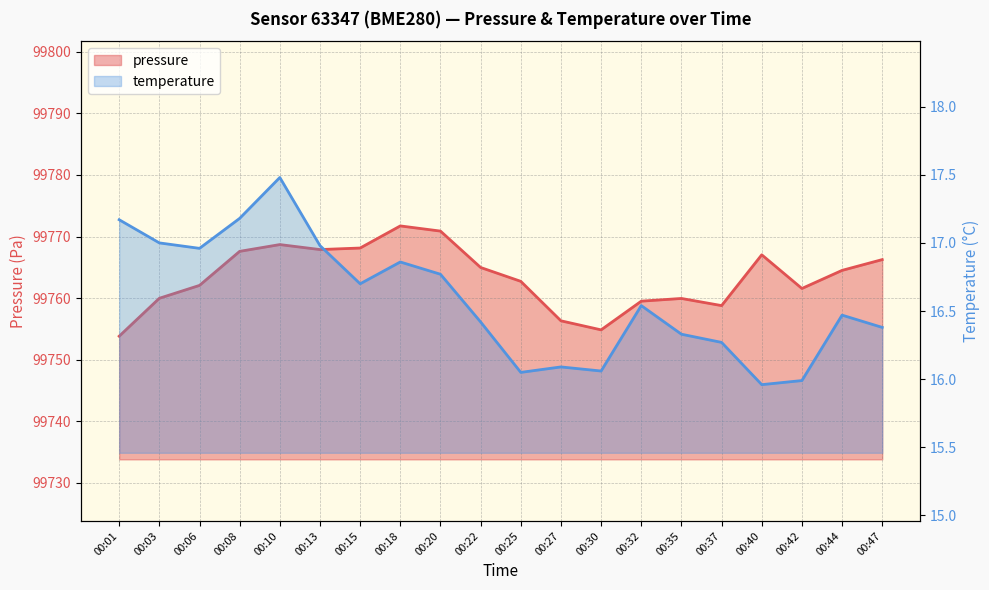

Is the value of temperature at 00:22 greater than the value of pressure at 00:18?

No